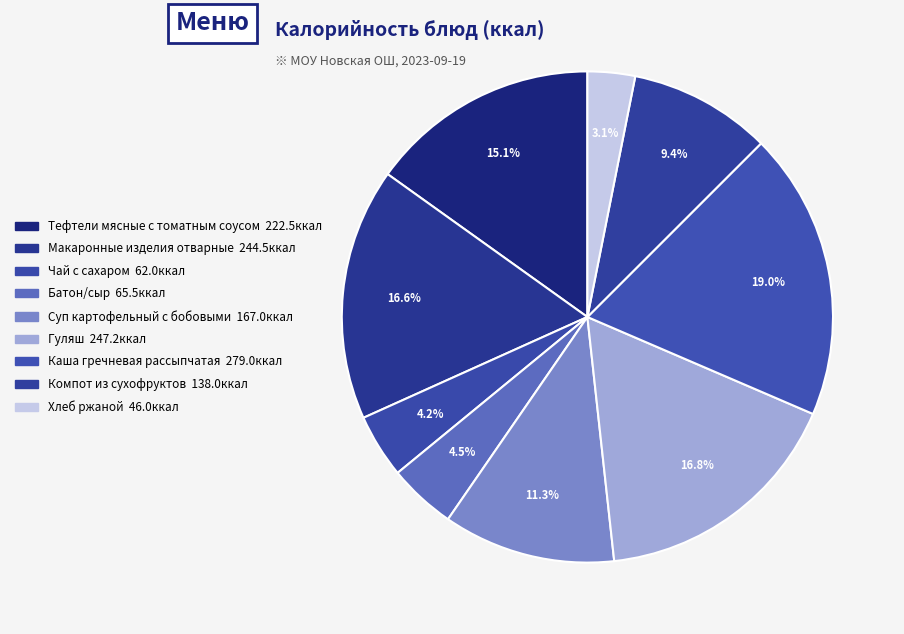

Is there a majority slice in this chart?

No